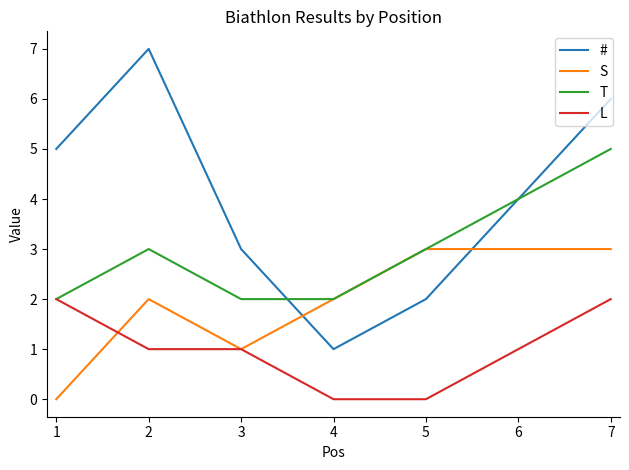

What is the average value of the S series?

2